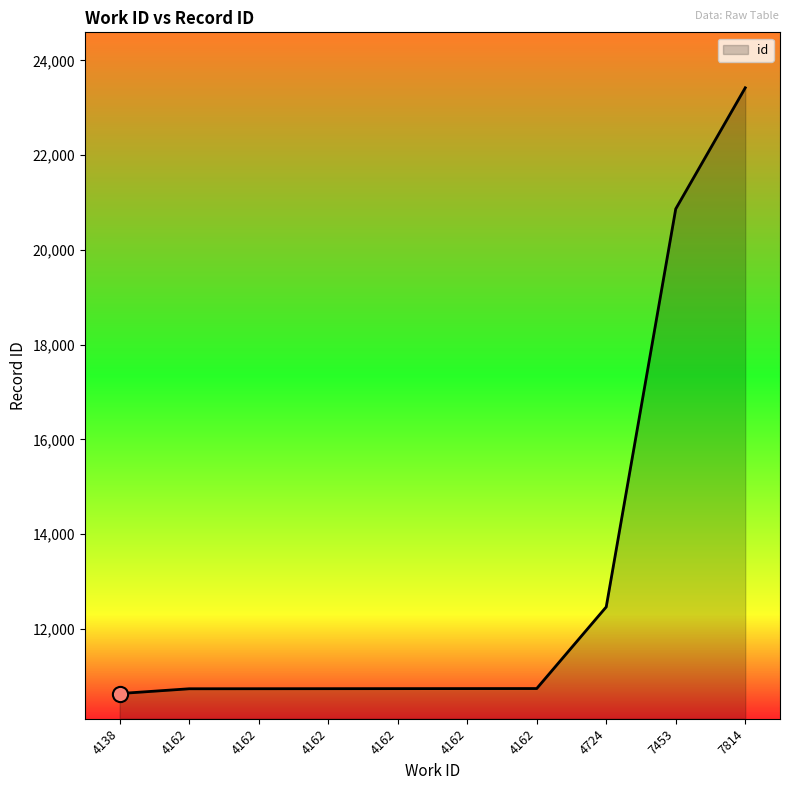

Does the chart have visible grid lines?

No